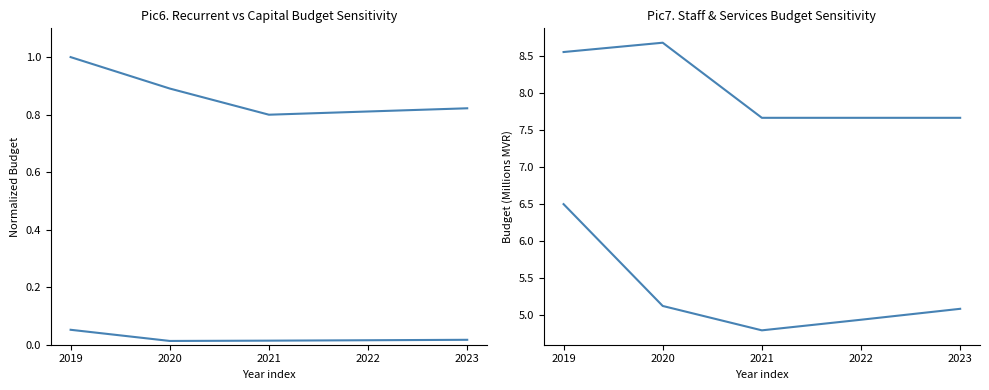

What is the value of the މުވައްޒަފުންނަށް ހިނގާ ޚަރަދު point at the 4th from the left?

7.7